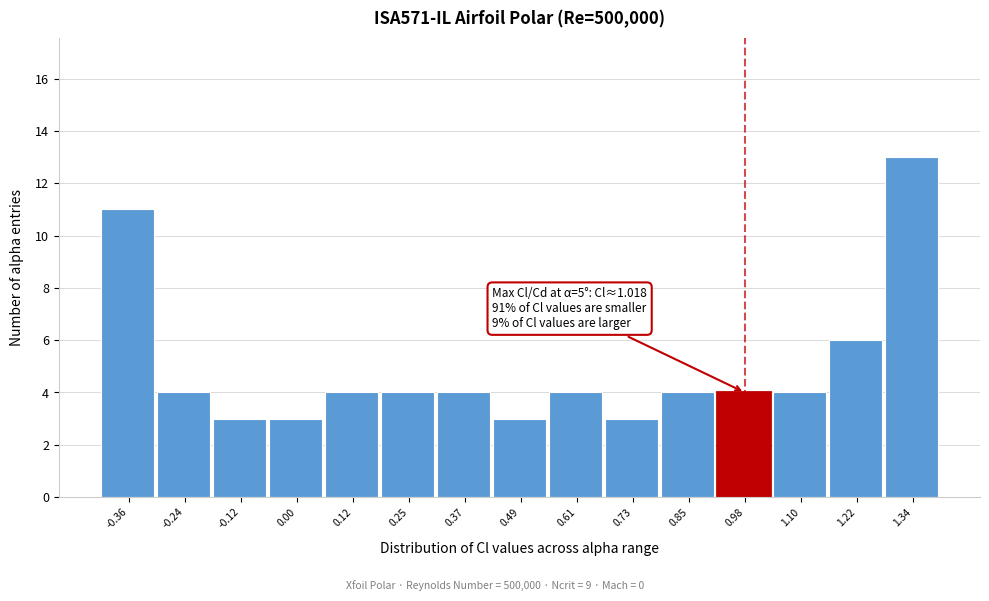

Which range on the x-axis has the tallest bar?

1.28 to 1.40